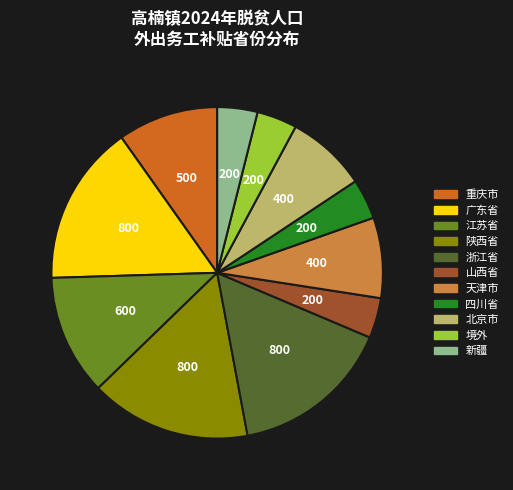

The 重庆市 slice represents 1% of the pie. True or false?

False